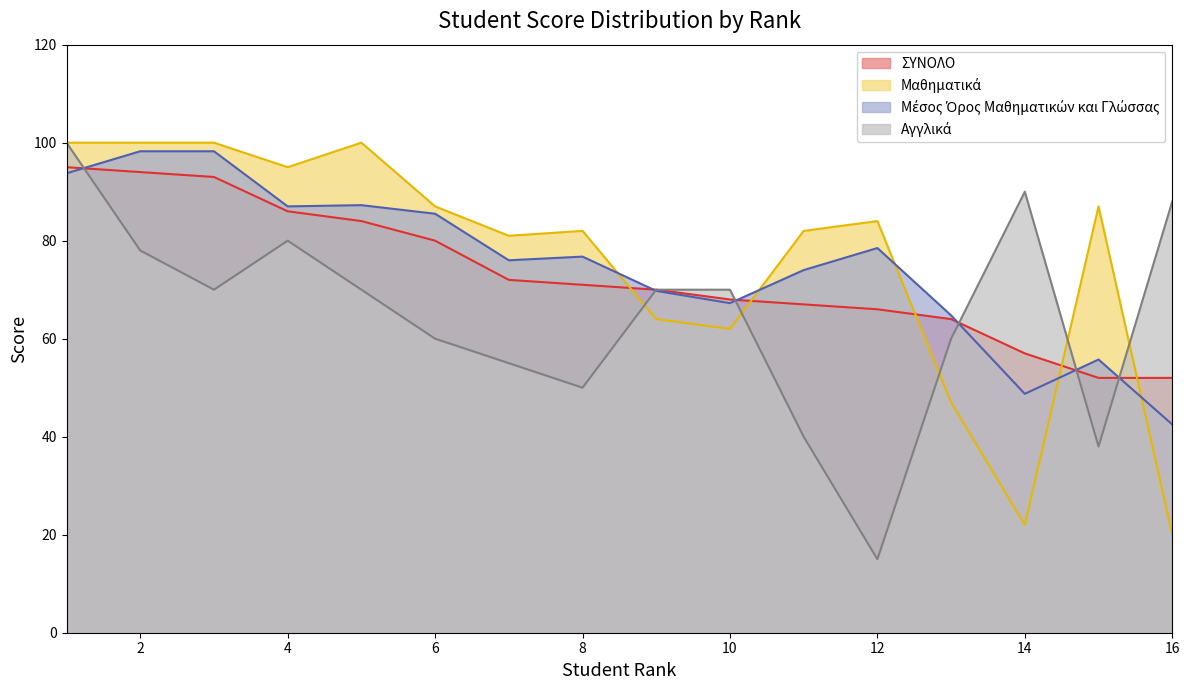

What value does the ΣΥΝΟΛΟ series have at 3?

93.0